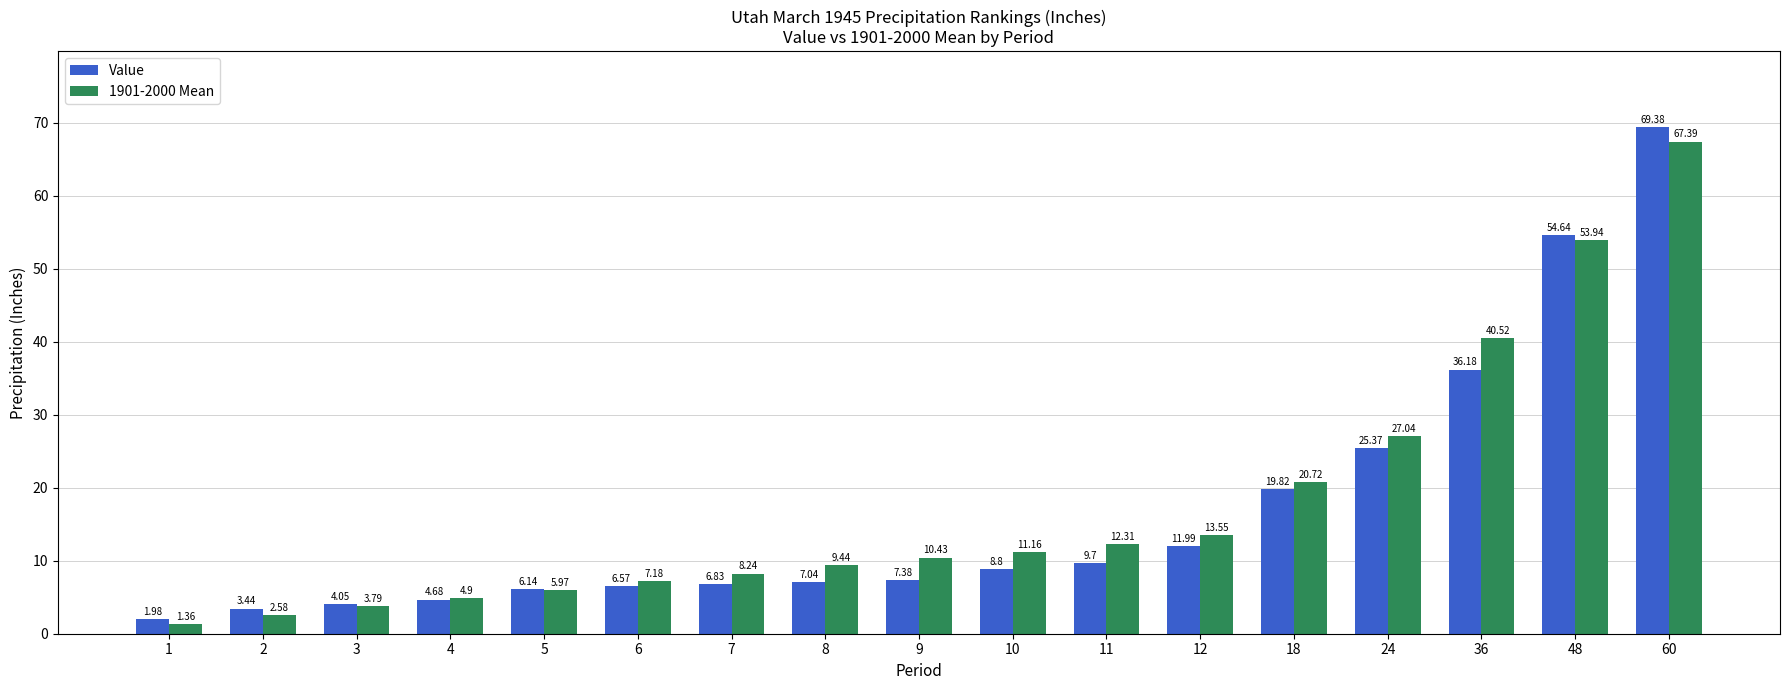

What are all the series names shown in the legend?

Value, 1901-2000 Mean